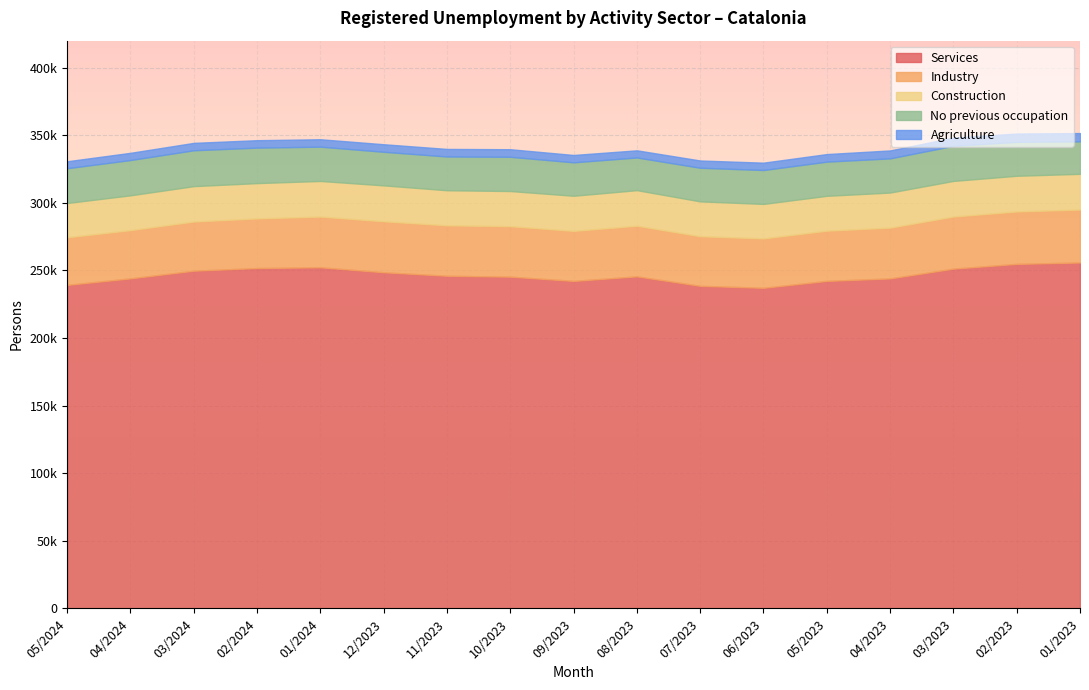

Is the value of No previous occupation at 08/2023 greater than the value of Agriculture at 12/2023?

Yes